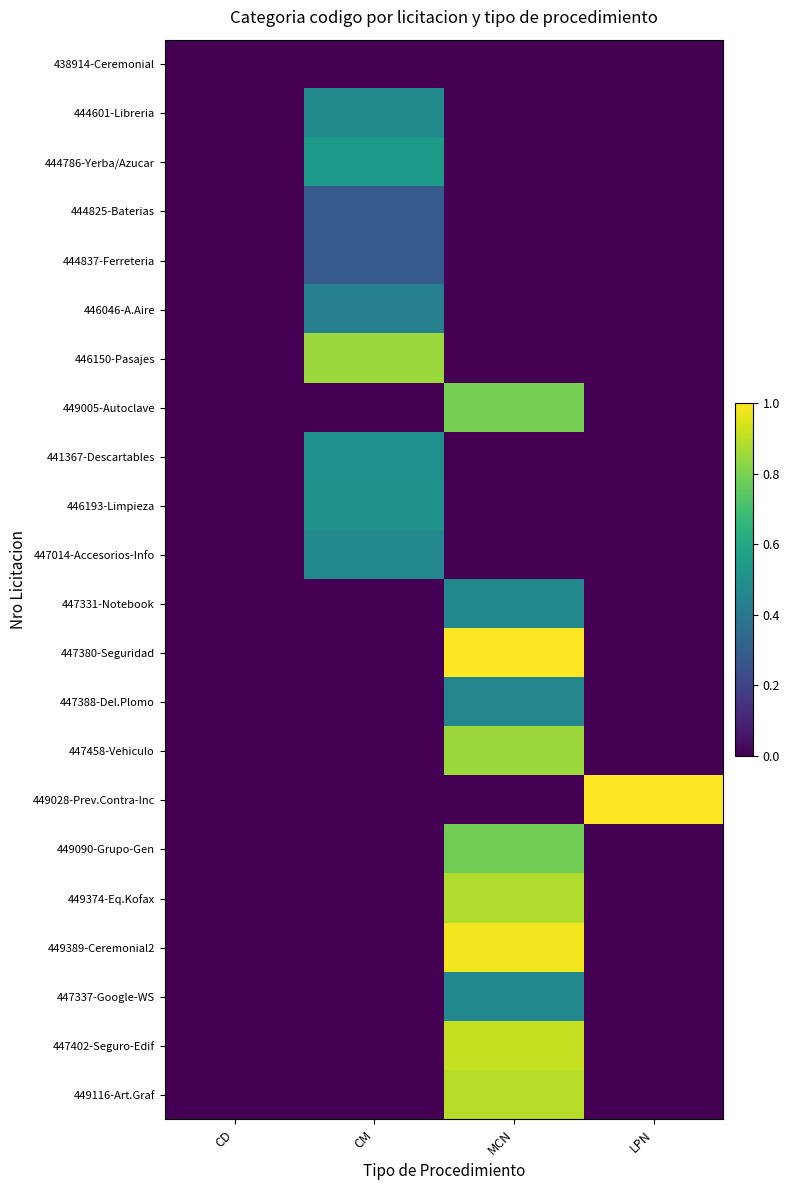

Reading left to right, list all the values displayed in this chart.

438914-Ceremonial: CD=0.0	CM=0.0	MCN=0.0	LPN=0.0
444601-Libreria: CD=0.0	CM=0.5	MCN=0.0	LPN=0.0
444786-Yerba/Azucar: CD=0.0	CM=0.5	MCN=0.0	LPN=0.0
444825-Baterias: CD=0.0	CM=0.3	MCN=0.0	LPN=0.0
444837-Ferreteria: CD=0.0	CM=0.3	MCN=0.0	LPN=0.0
446046-A.Aire: CD=0.0	CM=0.4	MCN=0.0	LPN=0.0
446150-Pasajes: CD=0.0	CM=0.8	MCN=0.0	LPN=0.0
449005-Autoclave: CD=0.0	CM=0.0	MCN=0.8	LPN=0.0
441367-Descartables: CD=0.0	CM=0.5	MCN=0.0	LPN=0.0
446193-Limpieza: CD=0.0	CM=0.5	MCN=0.0	LPN=0.0
447014-Accesorios-Info: CD=0.0	CM=0.5	MCN=0.0	LPN=0.0
447331-Notebook: CD=0.0	CM=0.0	MCN=0.5	LPN=0.0
447380-Seguridad: CD=0.0	CM=0.0	MCN=1.0	LPN=0.0
447388-Del.Plomo: CD=0.0	CM=0.0	MCN=0.5	LPN=0.0
447458-Vehiculo: CD=0.0	CM=0.0	MCN=0.8	LPN=0.0
449028-Prev.Contra-Inc: CD=0.0	CM=0.0	MCN=0.0	LPN=1.0
449090-Grupo-Gen: CD=0.0	CM=0.0	MCN=0.8	LPN=0.0
449374-Eq.Kofax: CD=0.0	CM=0.0	MCN=0.9	LPN=0.0
449389-Ceremonial2: CD=0.0	CM=0.0	MCN=1.0	LPN=0.0
447337-Google-WS: CD=0.0	CM=0.0	MCN=0.5	LPN=0.0
447402-Seguro-Edif: CD=0.0	CM=0.0	MCN=0.9	LPN=0.0
449116-Art.Graf: CD=0.0	CM=0.0	MCN=0.9	LPN=0.0